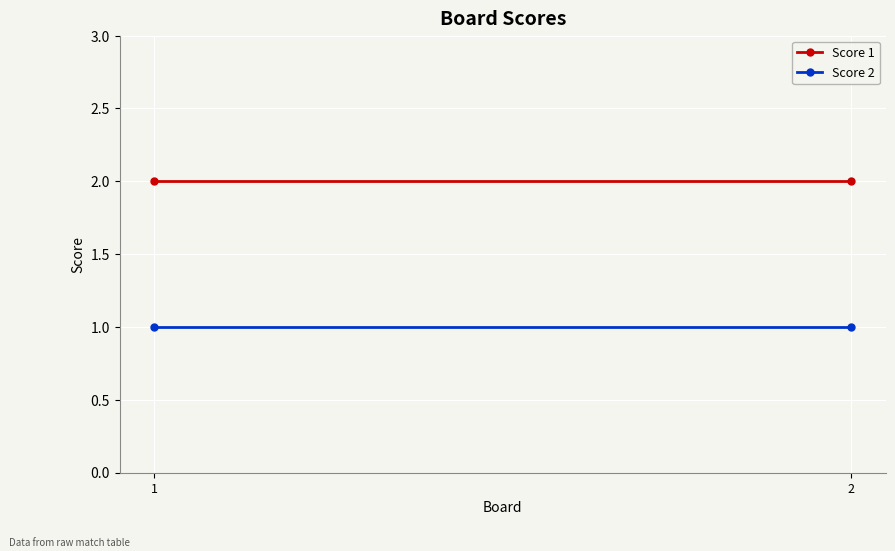

The value of Score 2 at 2 is 1. True or false?

True